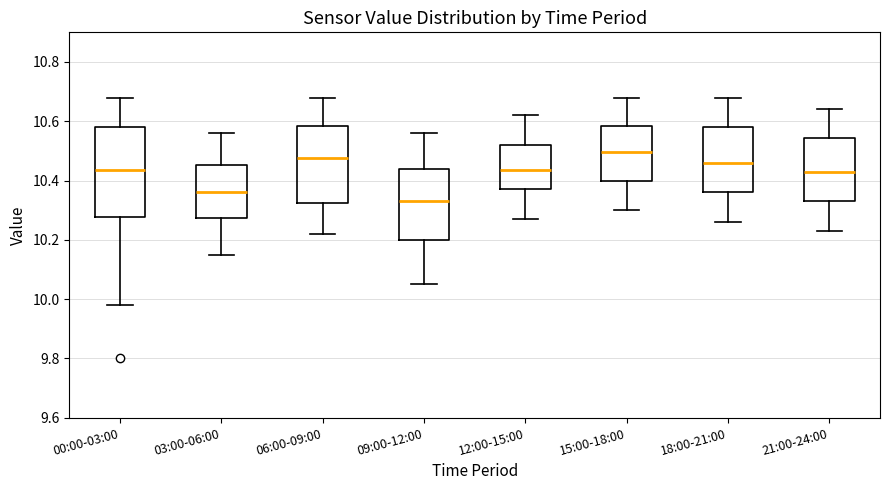

Comparing the boxes themselves (not the whiskers), which one is the tallest?

00:00-03:00